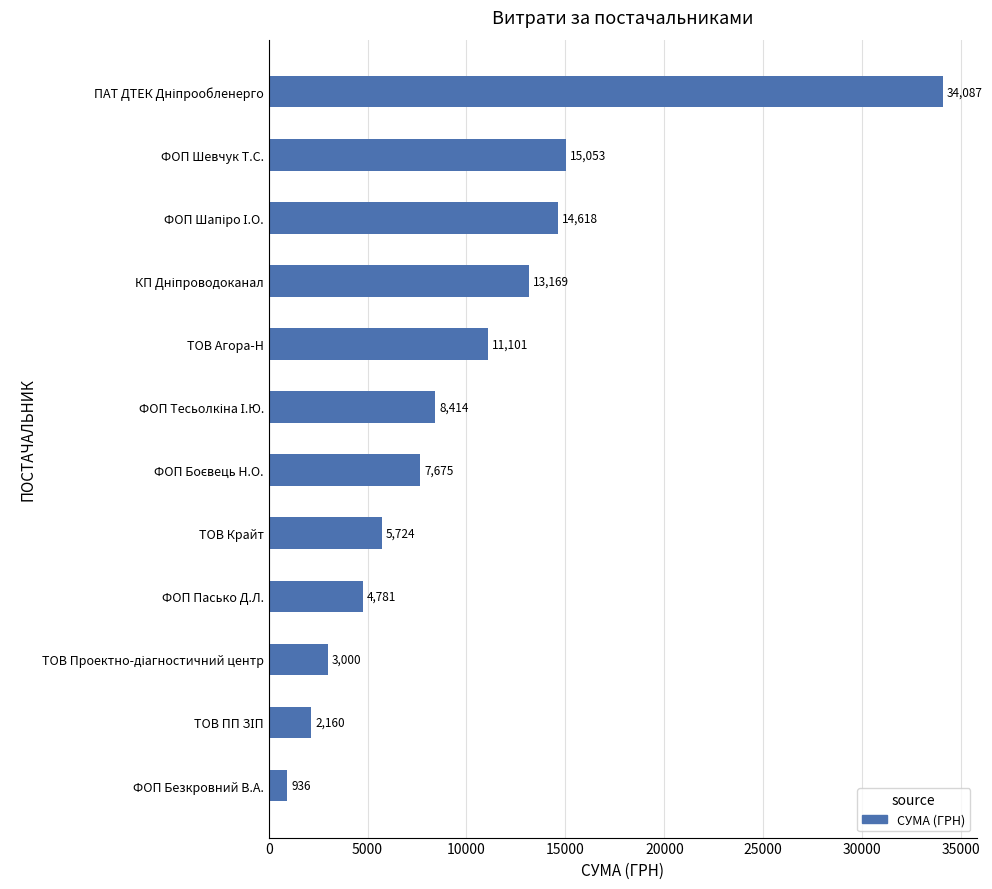

What is the change in value from ТОВ Крайт to ФОП Шевчук Т.С.?

+9329.0